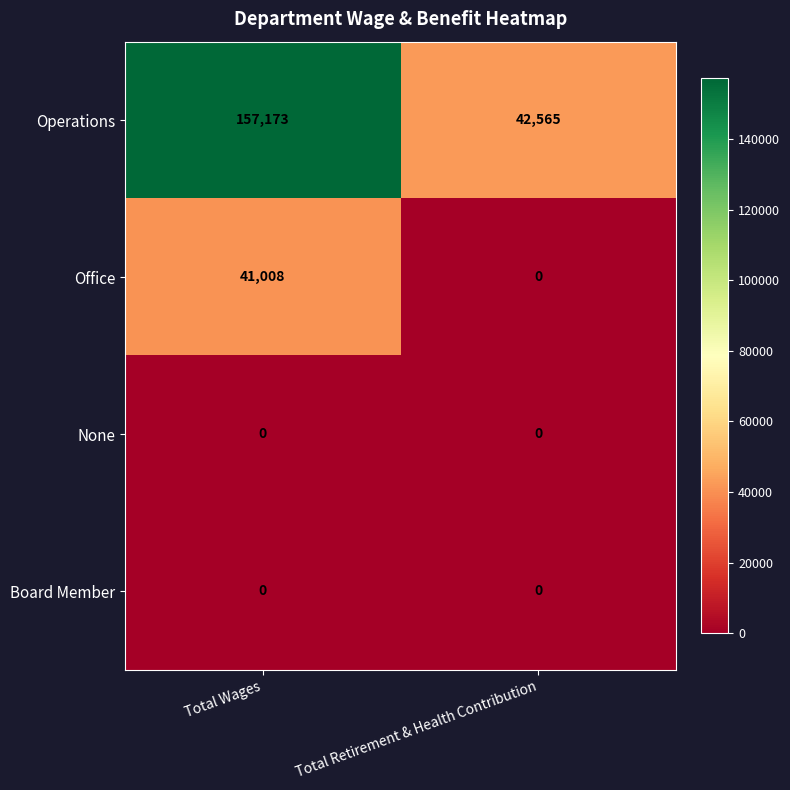

Reading right to left, what are all the values shown in this chart?

Operations: Total Retirement & Health Contribution=42565	Total Wages=157173
Office: Total Retirement & Health Contribution=0	Total Wages=41008
None: Total Retirement & Health Contribution=0	Total Wages=0
Board Member: Total Retirement & Health Contribution=0	Total Wages=0